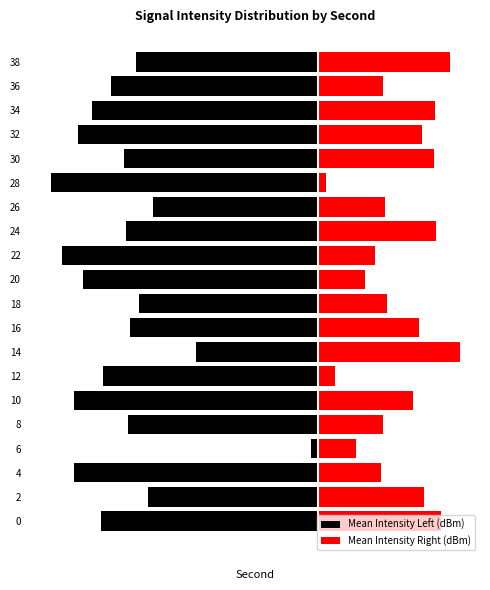

What is the total value across all series at 10?

-24.3